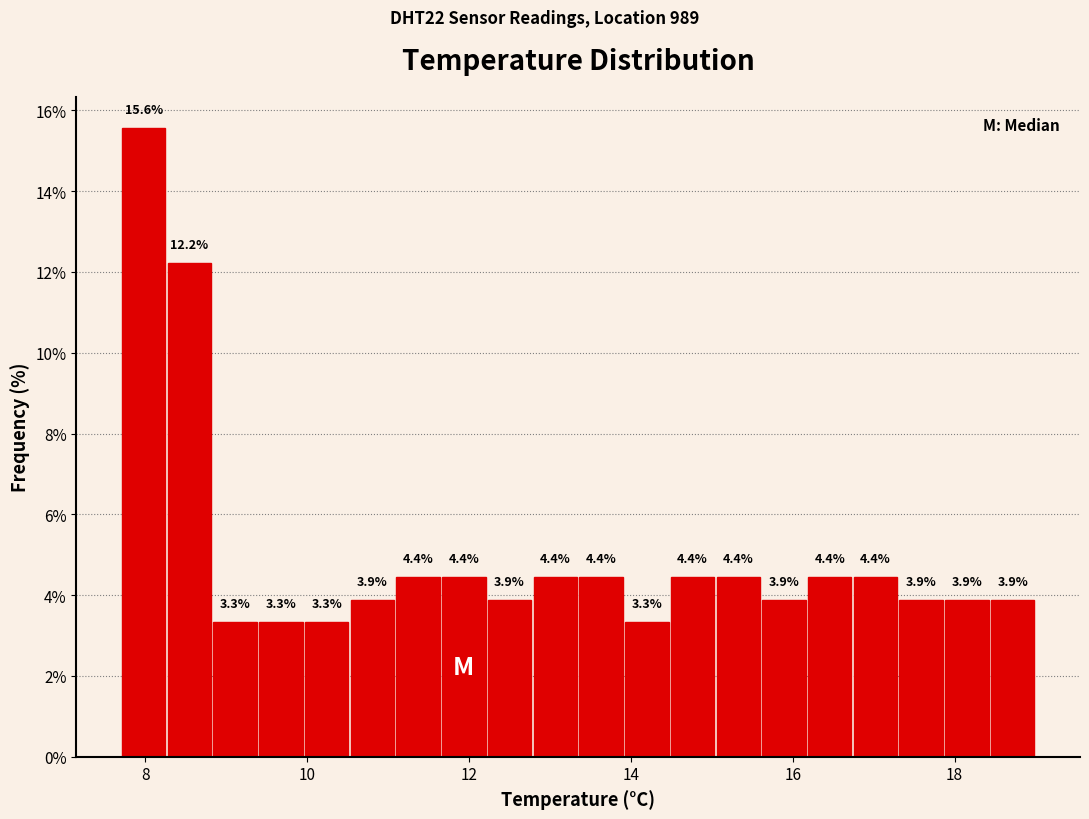

Around what value on the x-axis is the tallest bar? Give the approximate position of its centre, as read against the axis.

8.0